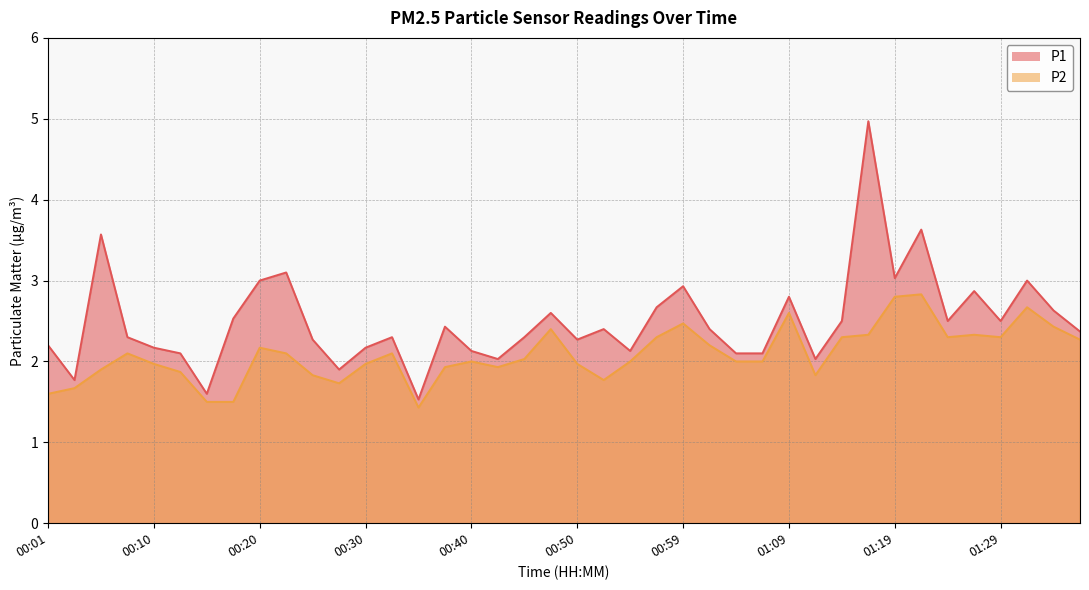

What is the value of the P2 point at the 24th from the left?

2.3